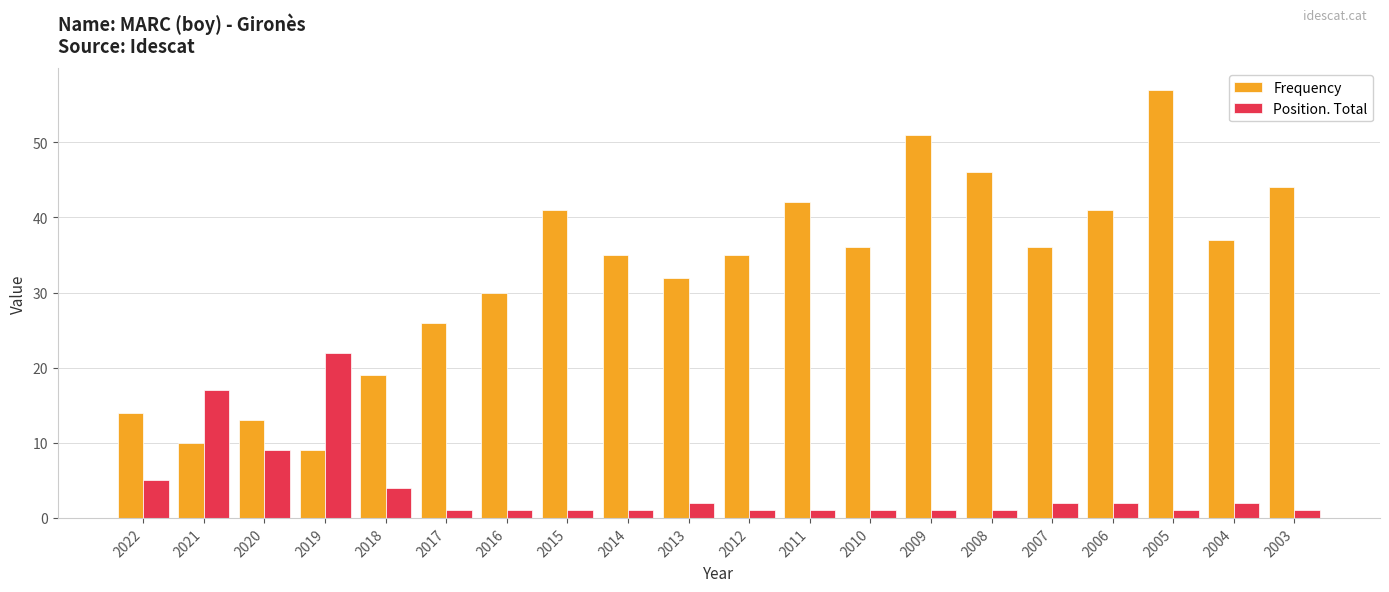

What is the difference between the Position. Total values at 2015 and 2007?

1